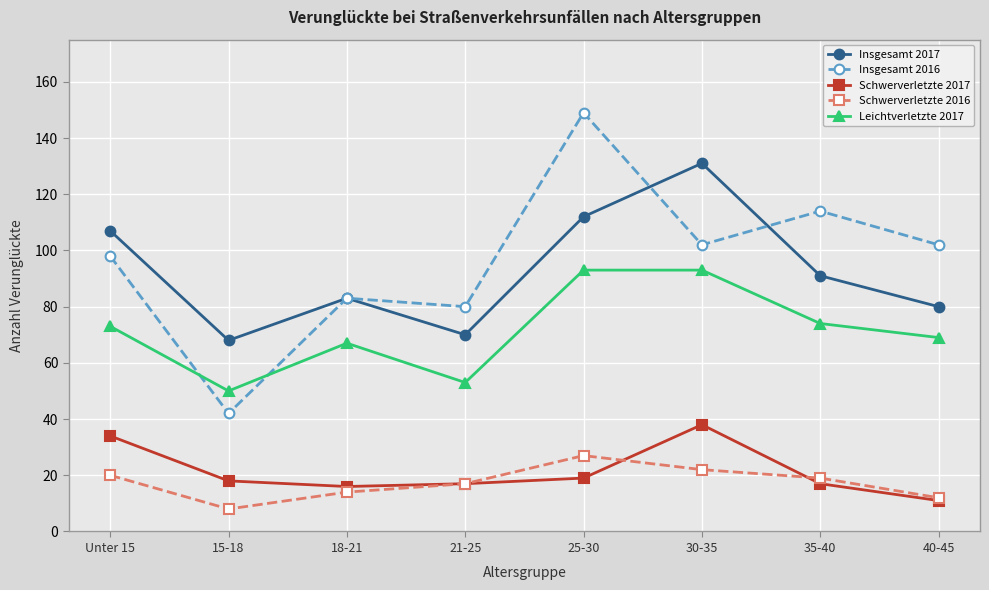

True or false: Insgesamt 2017 and Schwerverletzte 2016 intersect in this chart.

False